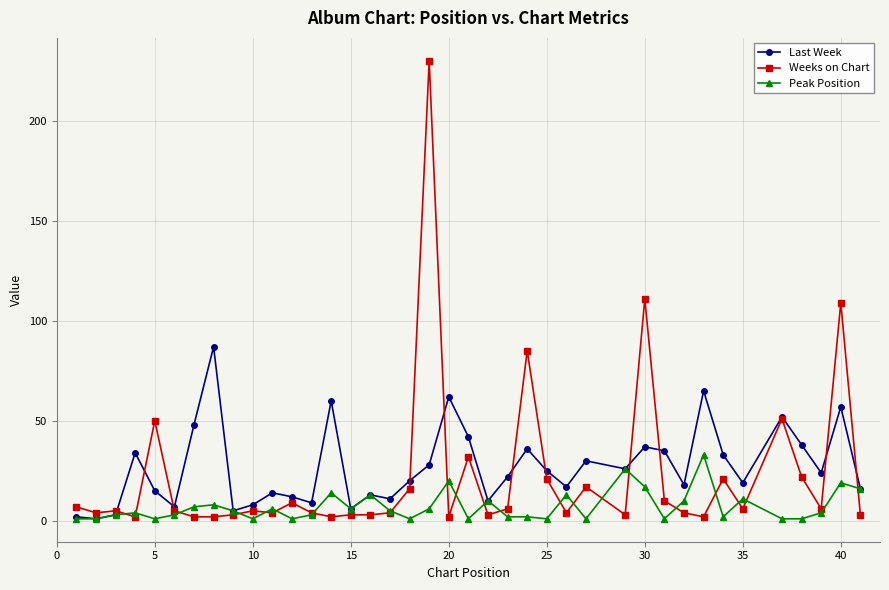

Which series has the widest spread of values?

Weeks on Chart